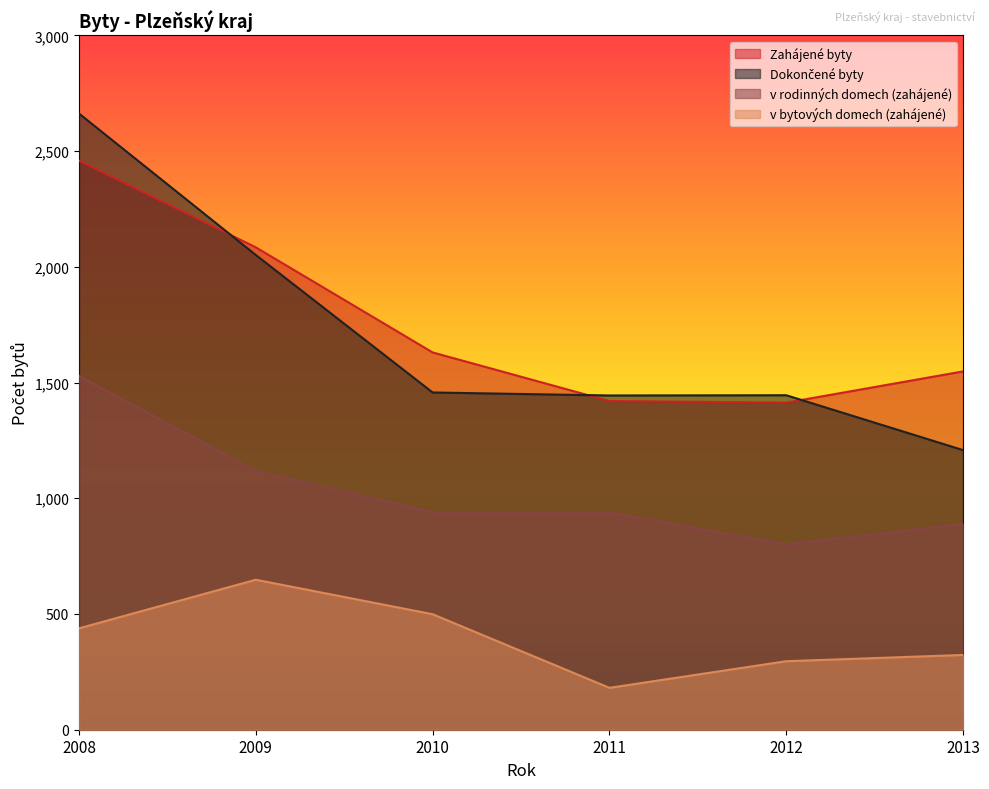

Reading left to right, extract all data points from this chart.

Zahájené byty: 2458	2084	1630	1420	1413	1548
Dokončené byty: 2662	2051	1457	1444	1445	1208
v rodinných domech (zahájené): 1529	1118	939	939	801	889
v bytových domech (zahájené): 438	648	499	181	296	323